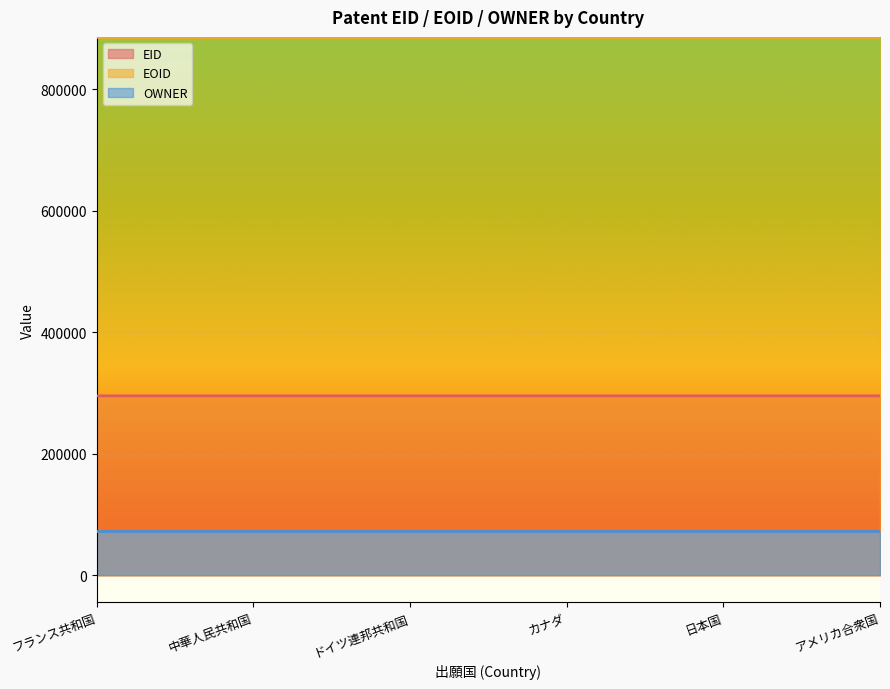

What is the value of the EOID point at the 3rd from the left?

885680